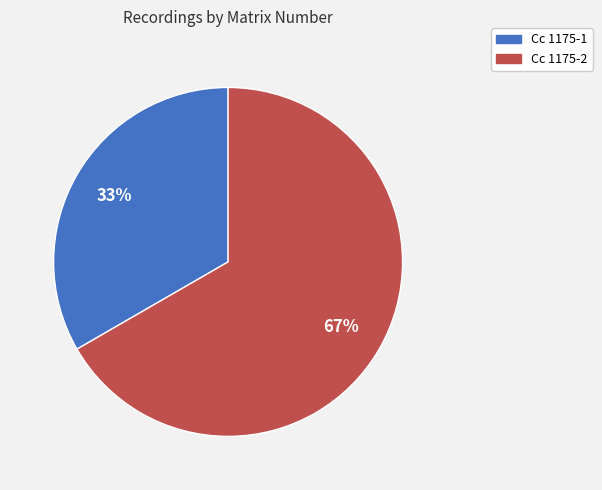

Is there any slice that represents more than half of the pie?

Yes